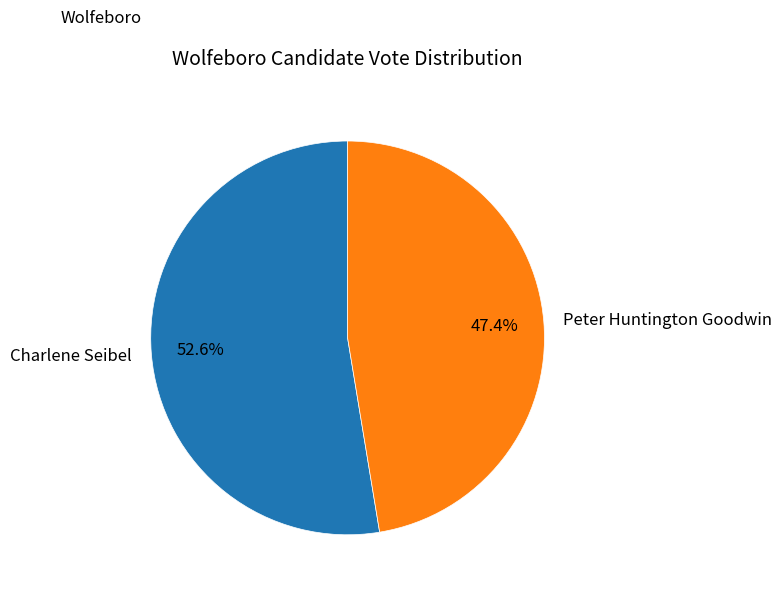

Count the number of slices in the pie.

2